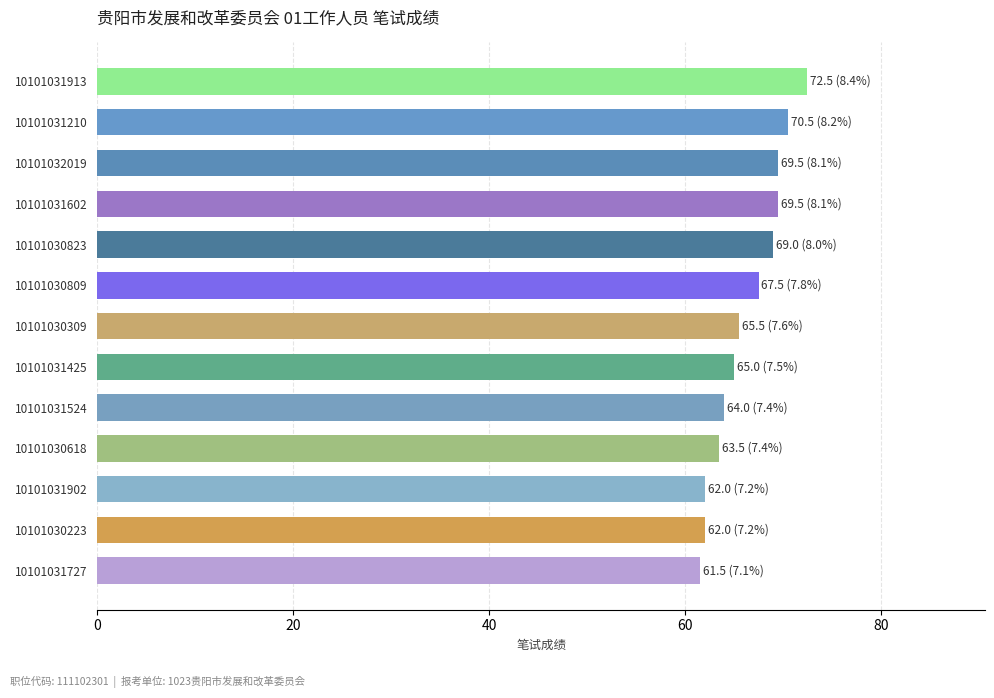

How many data points does each series have?

13